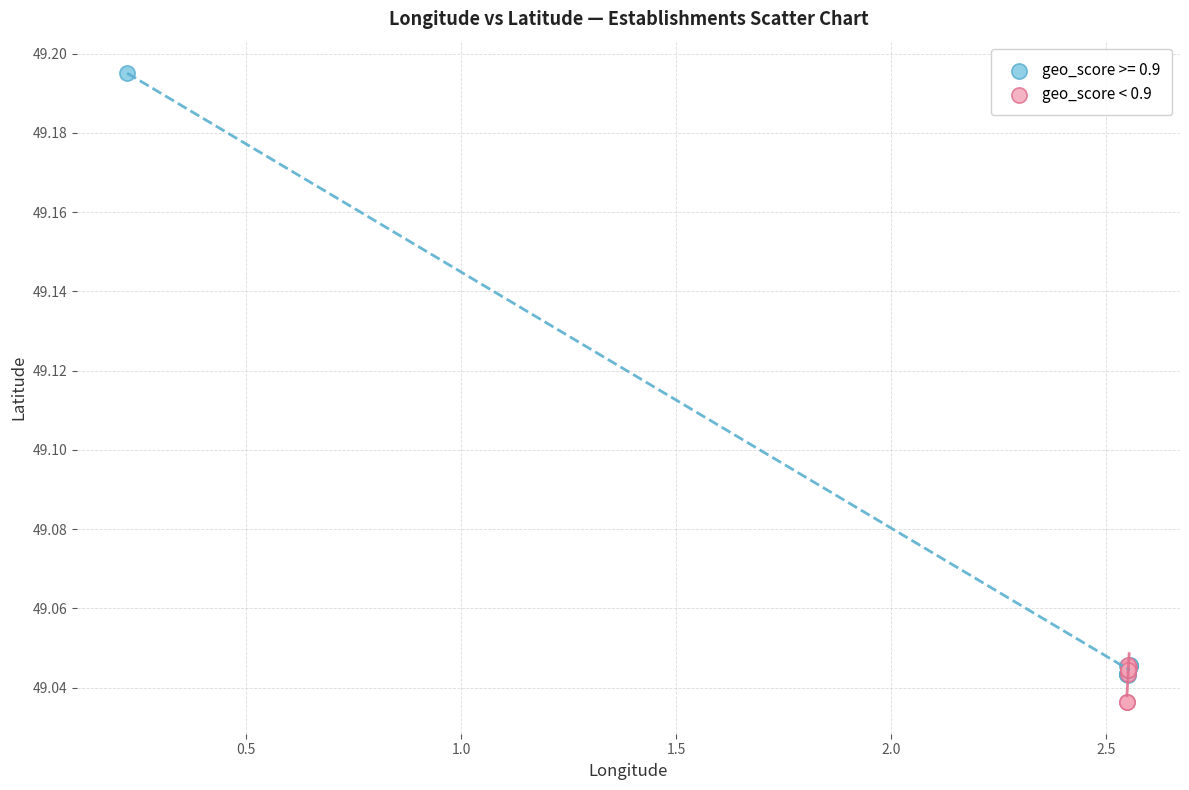

Which series has the largest Y range (max minus min)?

geo_score >= 0.9